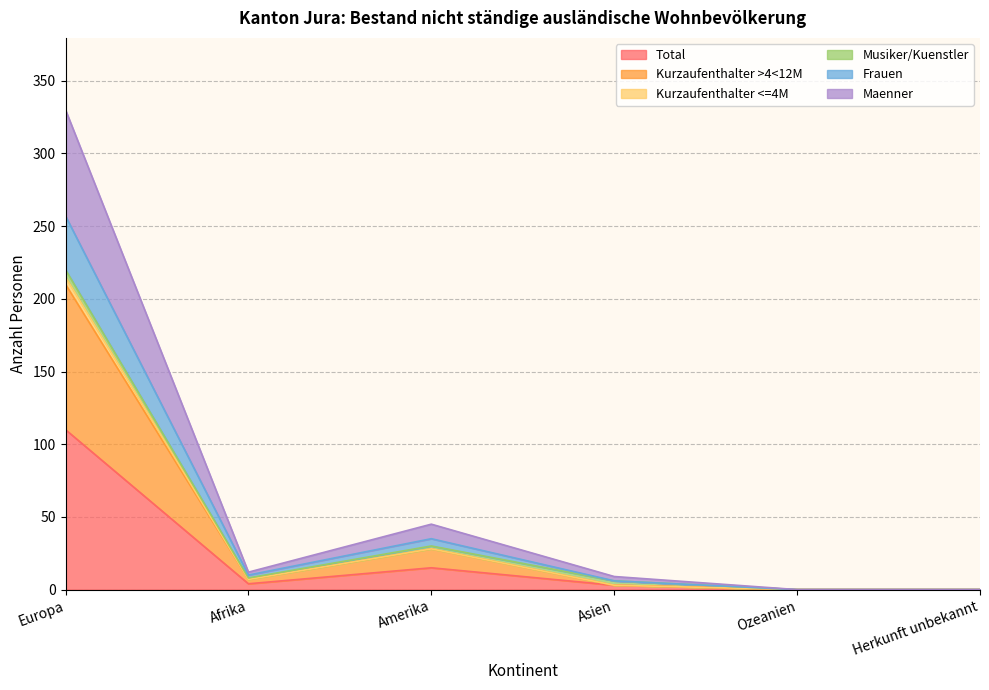

How many interior local valleys does the Frauen series have?

1